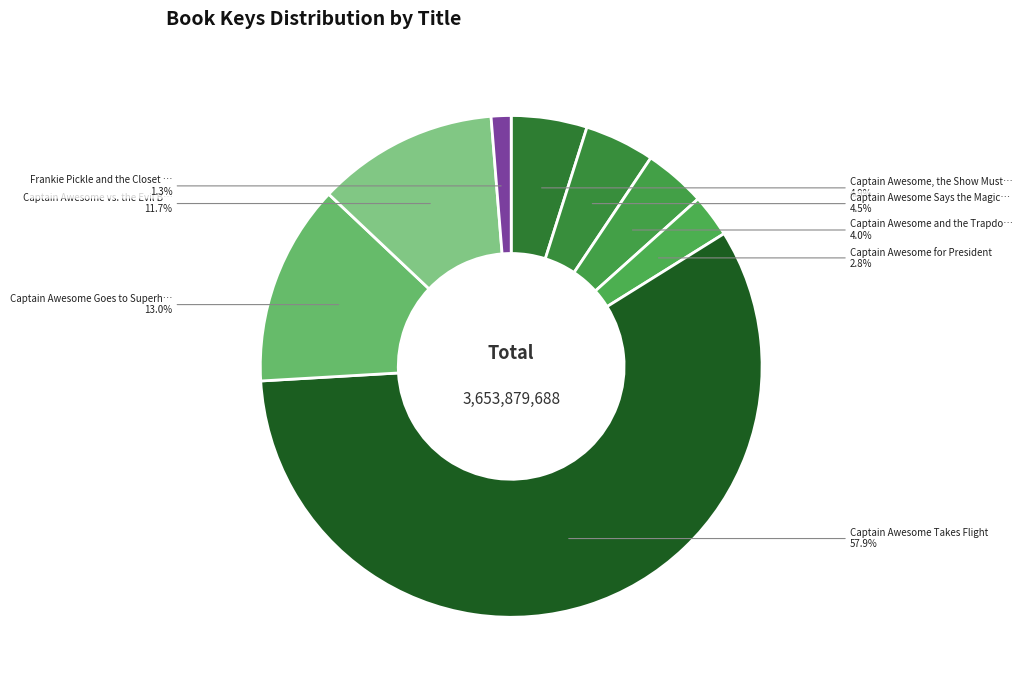

What is the majority slice?

Captain Awesome Takes Flight